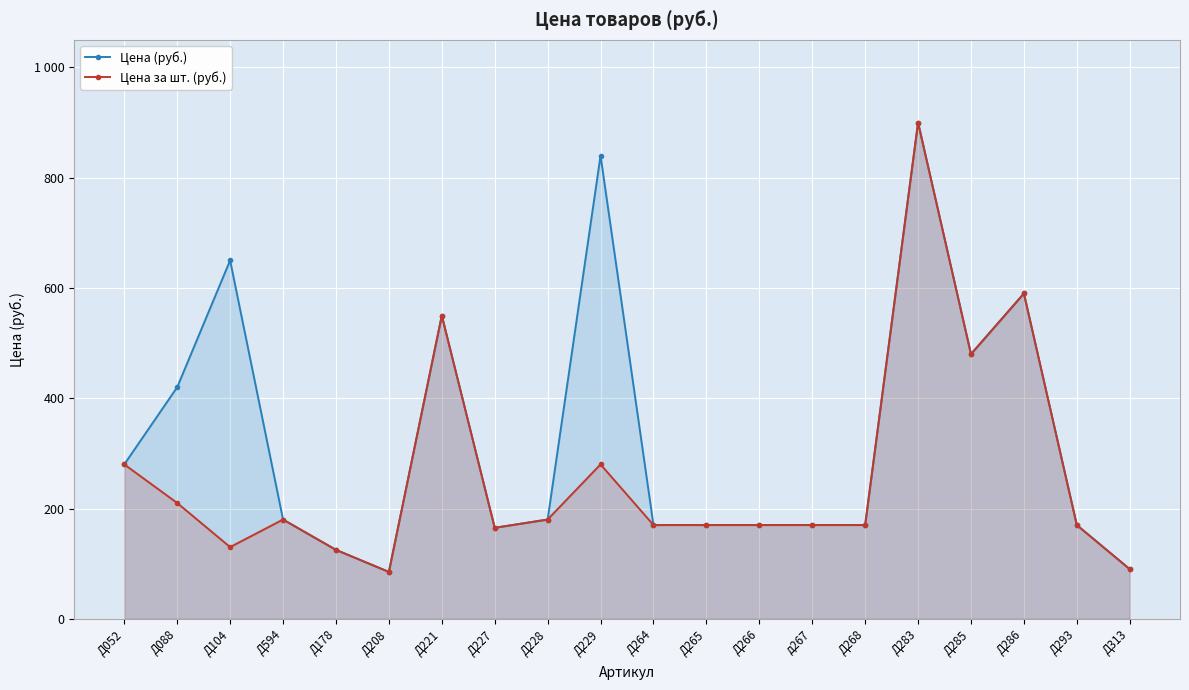

What is the maximum value for Цена за шт. (руб.)?

900